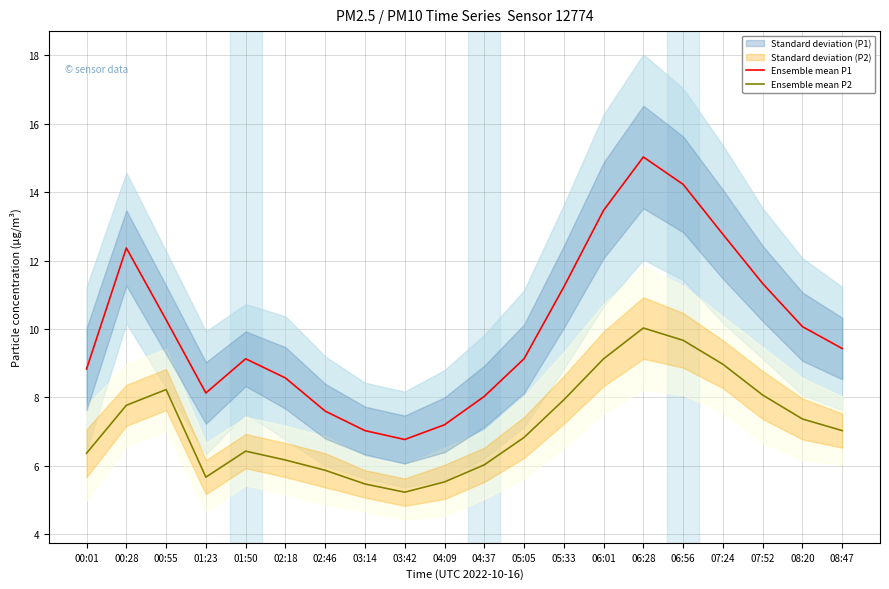

True or false: Ensemble mean P2 has a value of 5.5 at 04:09.

True